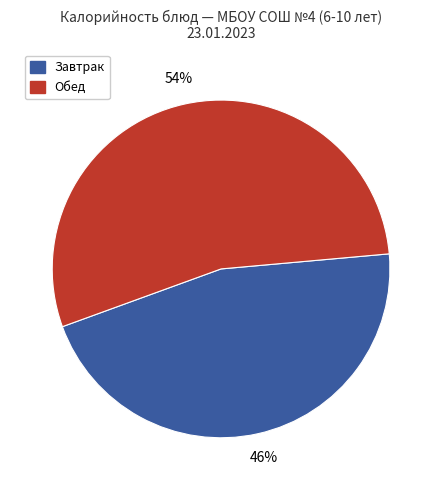

Is there a majority slice in this chart?

Yes